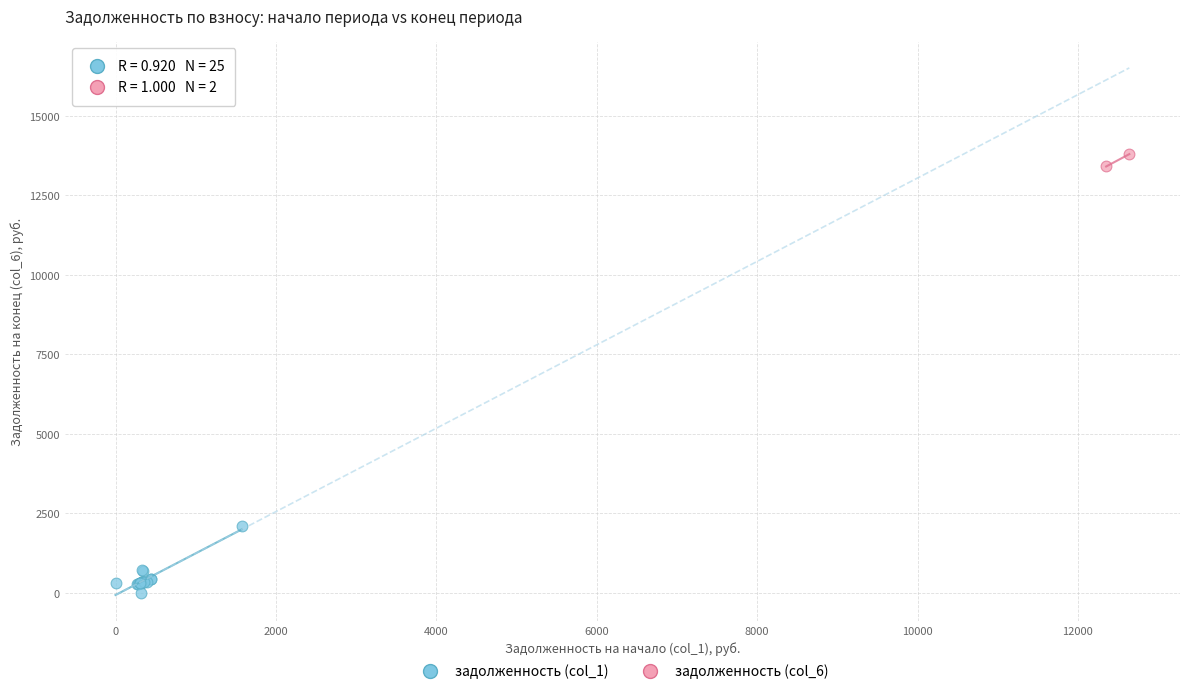

What are all the series names shown in the legend?

задолженность (col_1), задолженность (col_6)